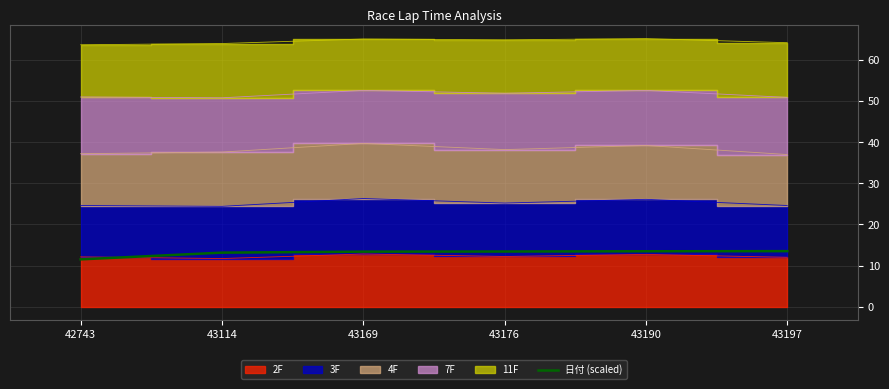

What is the value of the 1st point from the left?

11.5